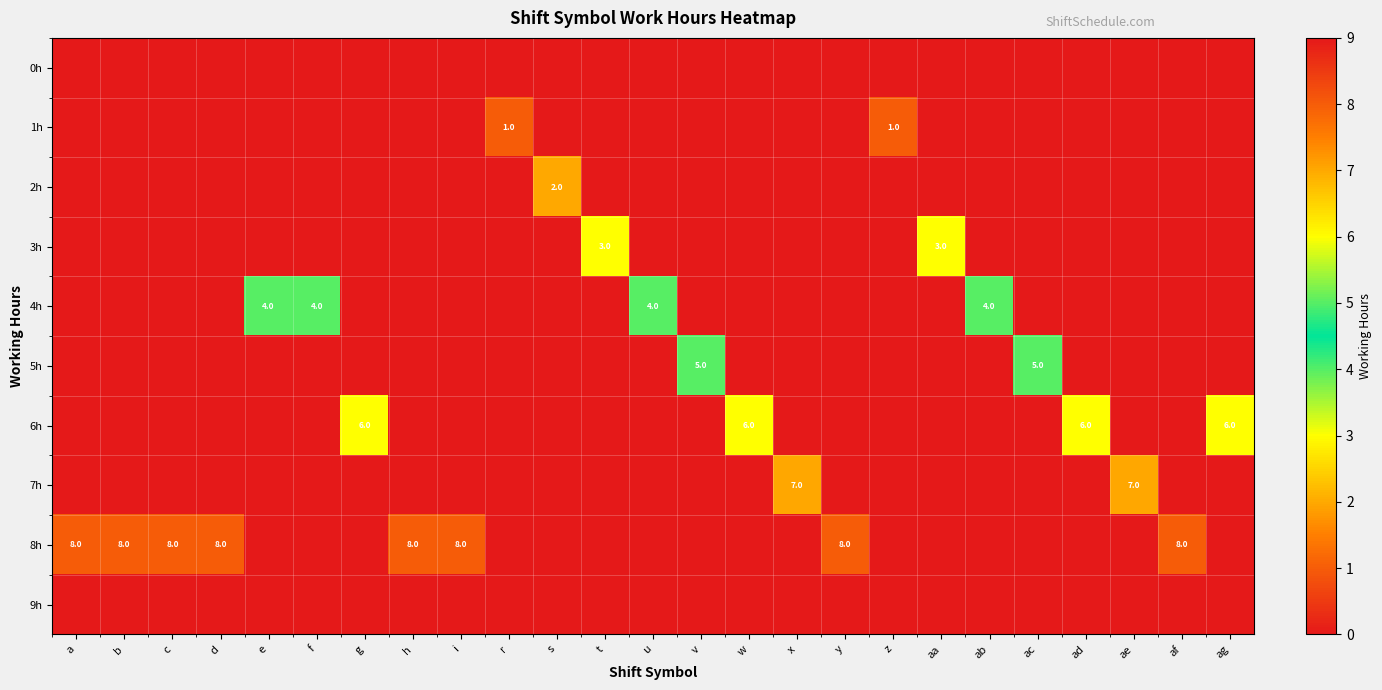

List the labels in order of 3h value, smallest first.

a, b, c, d, e, f, g, h, i, r, s, u, v, w, x, y, z, ab, ac, ad, ae, af, ag, t, aa